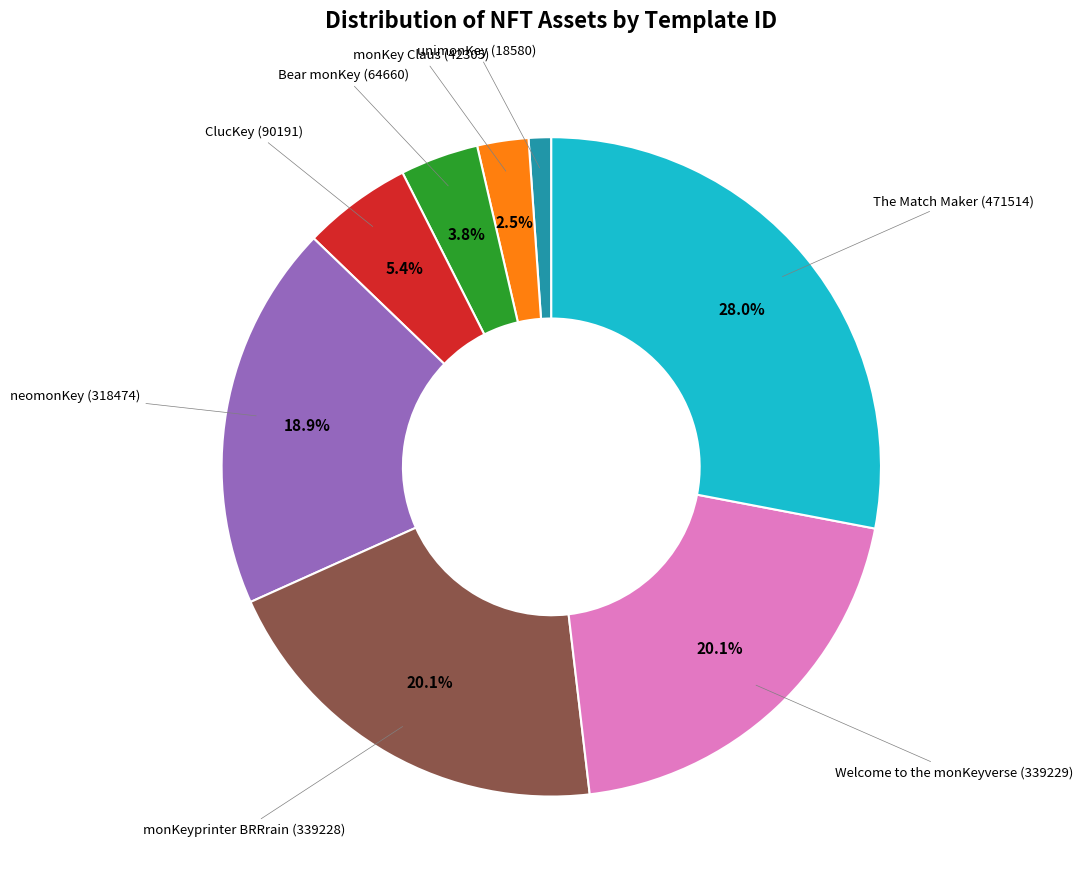

Is there any slice that represents more than half of the pie?

No